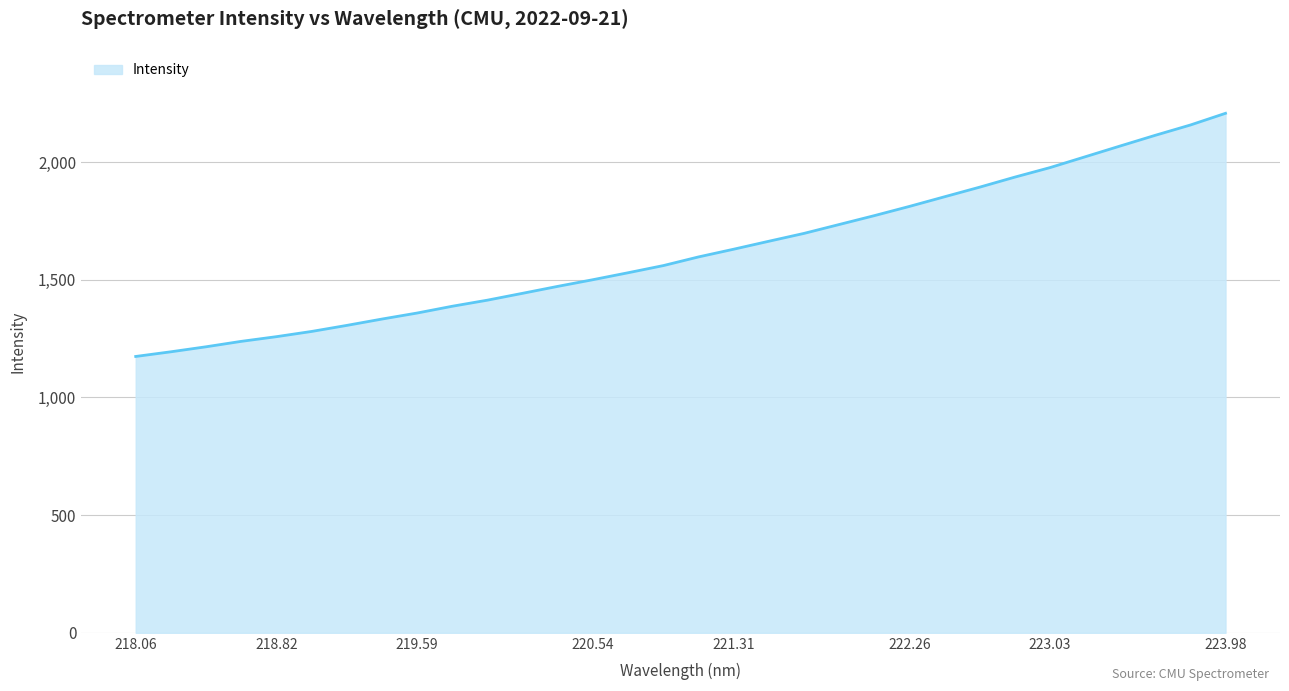

How many lines are shown in the chart?

1